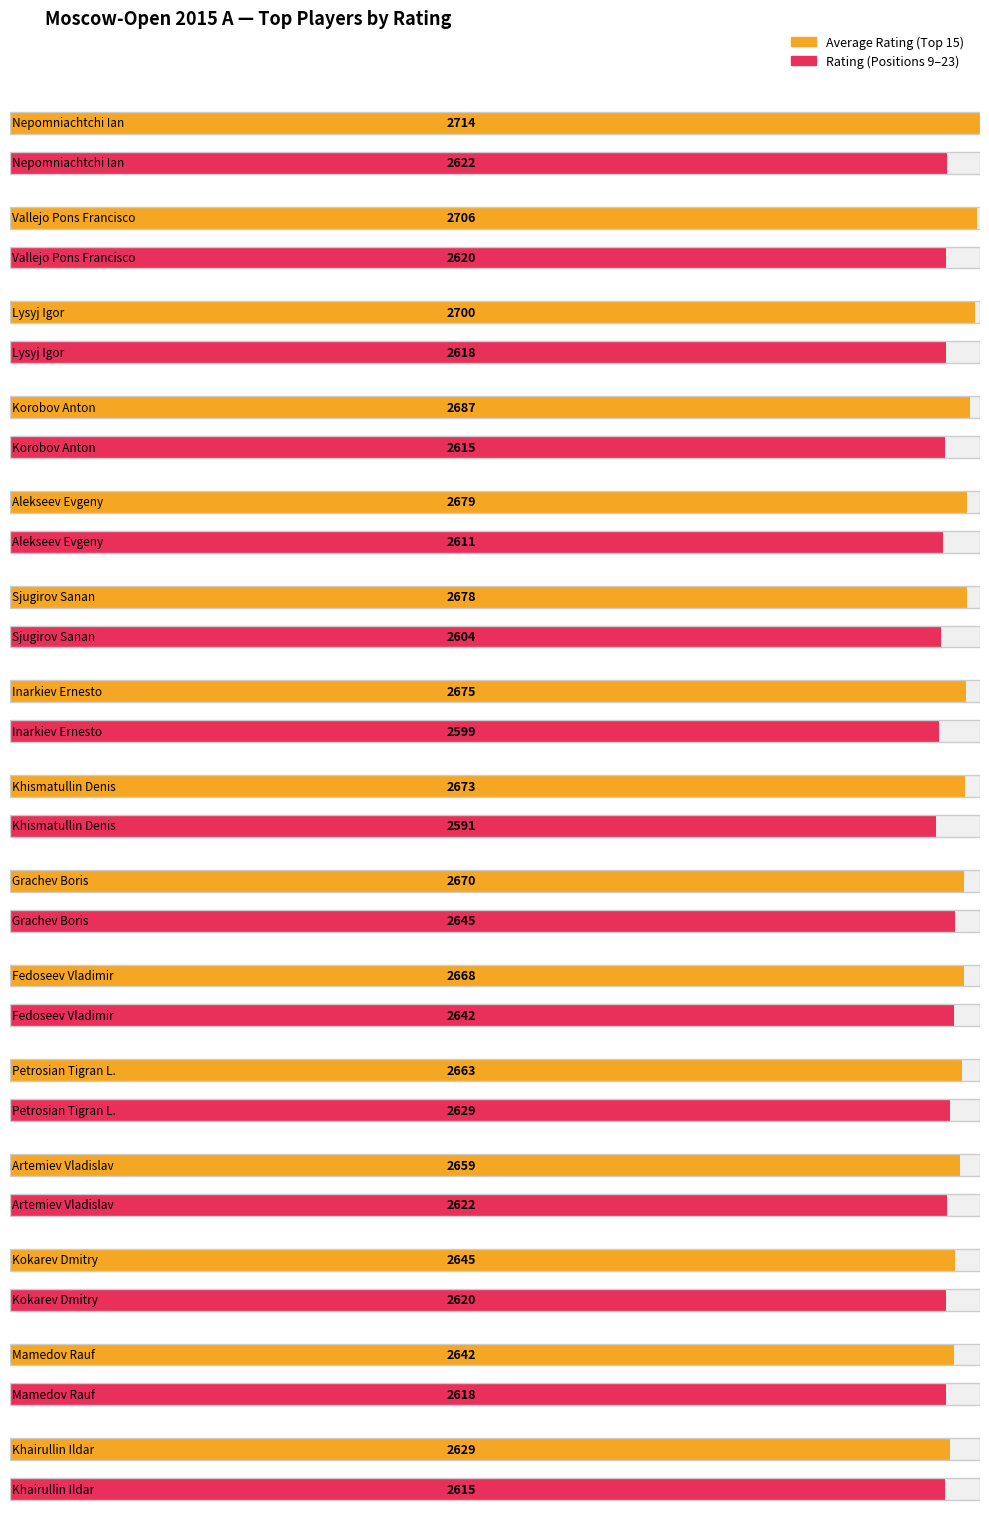

Reading right to left, list all the values displayed in this chart.

Average utilization: Khairullin Ildar=2629	Mamedov Rauf=2642	Kokarev Dmitry=2645	Artemiev Vladislav=2659	Petrosian Tigran L.=2663	Fedoseev Vladimir=2668	Grachev Boris=2670	Khismatullin Denis=2673	Inarkiev Ernesto=2675	Sjugirov Sanan=2678	Alekseev Evgeny=2679	Korobov Anton=2687	Lysyj Igor=2700	Vallejo Pons Francisco=2706	Nepomniachtchi Ian=2714
Maximum utilization: Khairullin Ildar=2615	Mamedov Rauf=2618	Kokarev Dmitry=2620	Artemiev Vladislav=2622	Petrosian Tigran L.=2629	Fedoseev Vladimir=2642	Grachev Boris=2645	Khismatullin Denis=2591	Inarkiev Ernesto=2599	Sjugirov Sanan=2604	Alekseev Evgeny=2611	Korobov Anton=2615	Lysyj Igor=2618	Vallejo Pons Francisco=2620	Nepomniachtchi Ian=2622